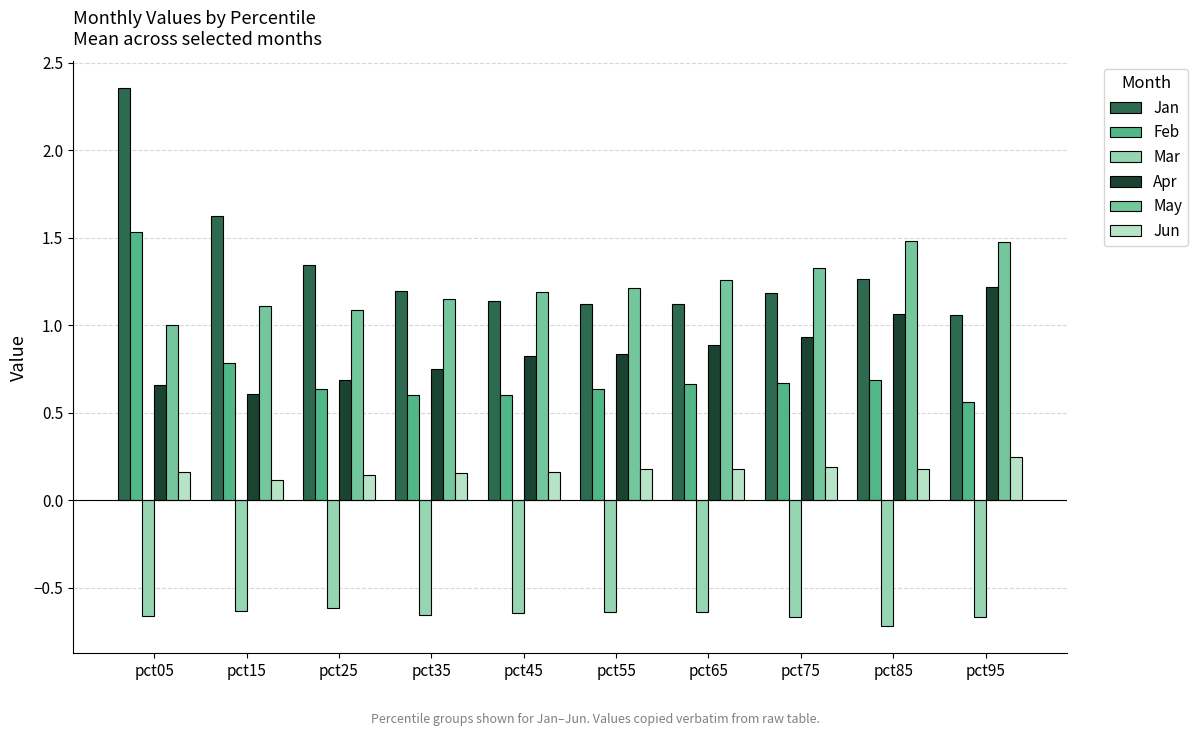

What are all the series names shown in the legend?

Jan, Feb, Mar, Apr, May, Jun